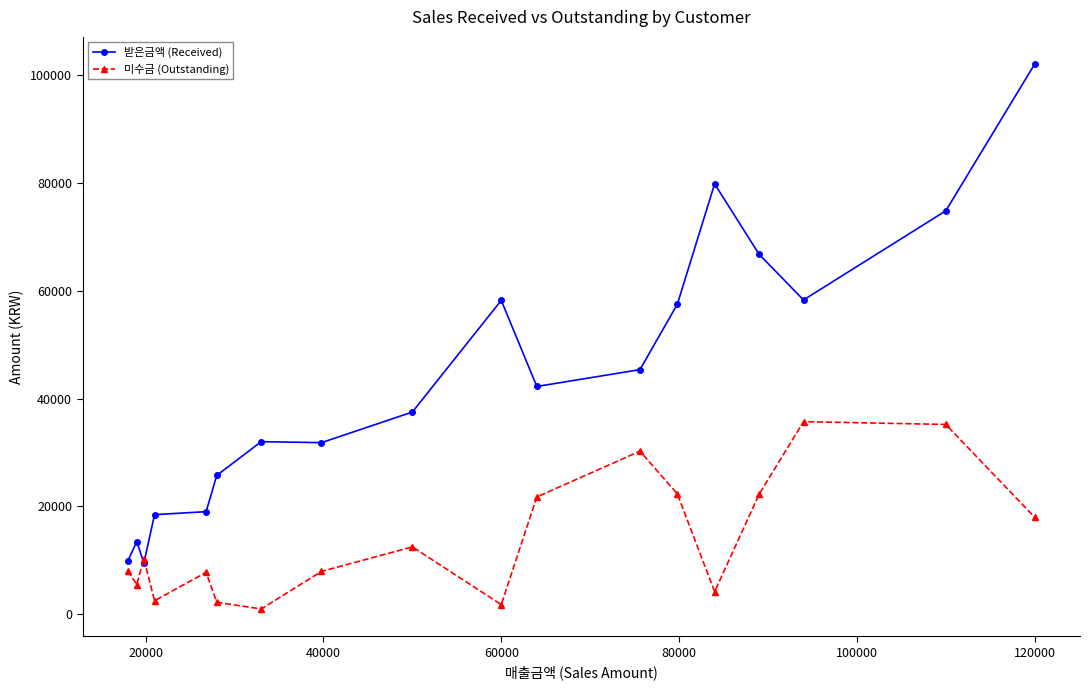

True or false: 받은금액 (Received) has more than 0 points higher than both neighbors.

True